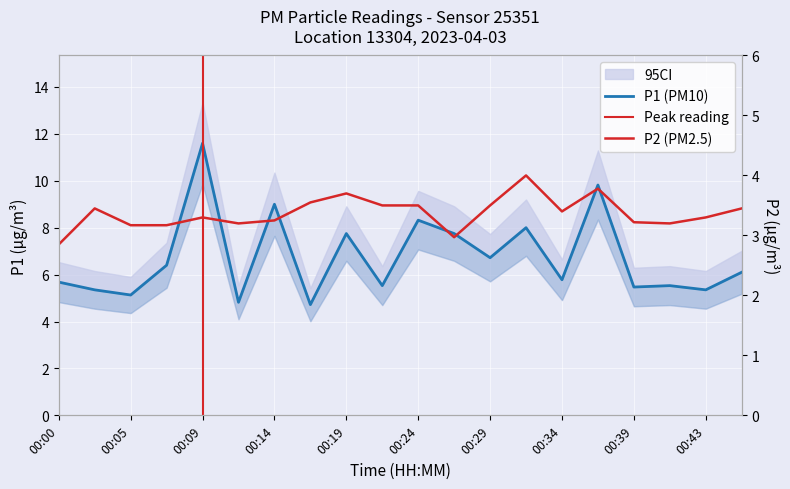

Which series changed the most between 00:12 and 00:24?

P1